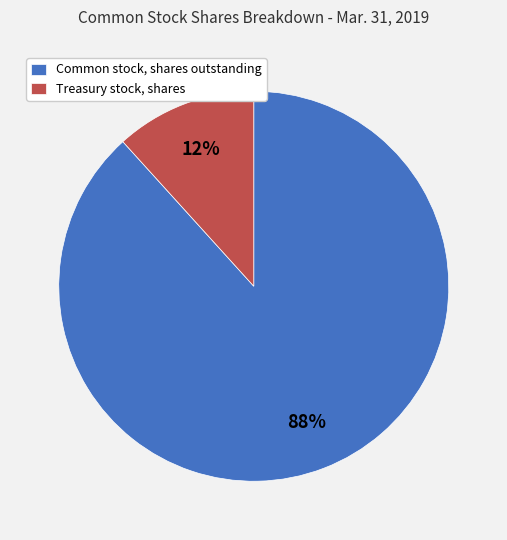

Which has a higher value, Common stock, shares outstanding or Treasury stock, shares?

Common stock, shares outstanding